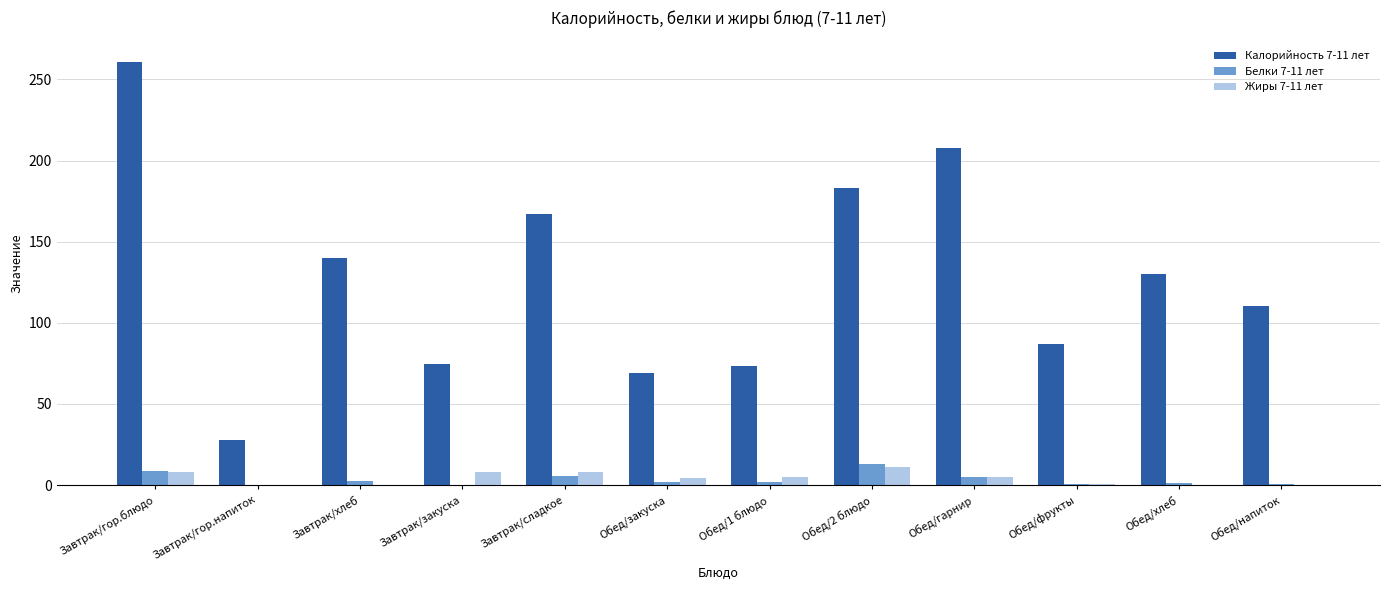

Which label corresponds to the largest value in the chart?

Завтрак/гор.блюдо